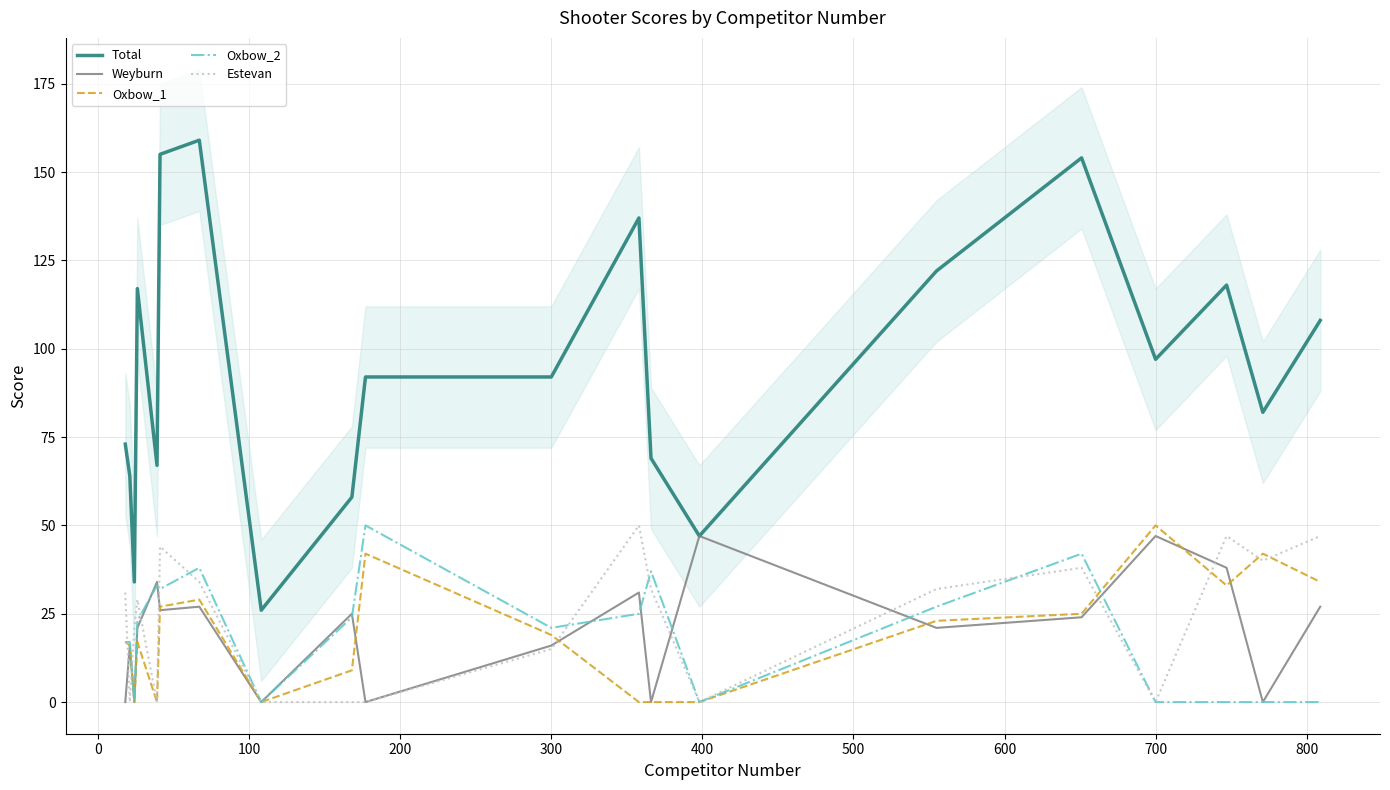

What is the greatest value displayed?

159